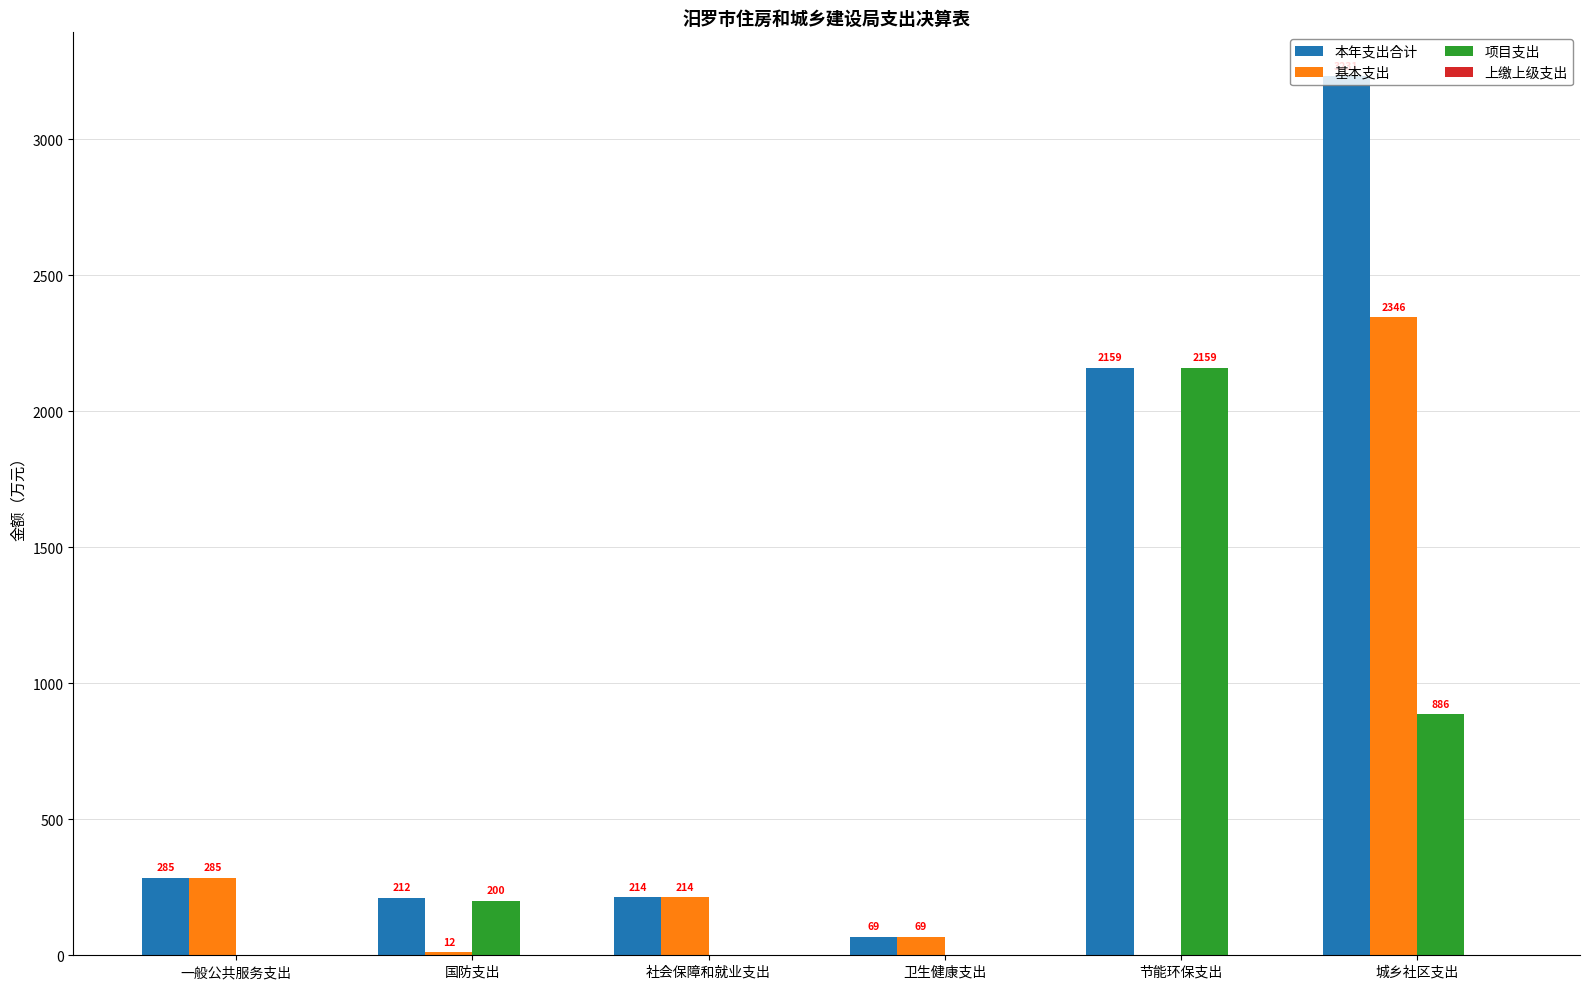

Is it true that 基本支出 equals 2345.6 at 城乡社区支出?

True